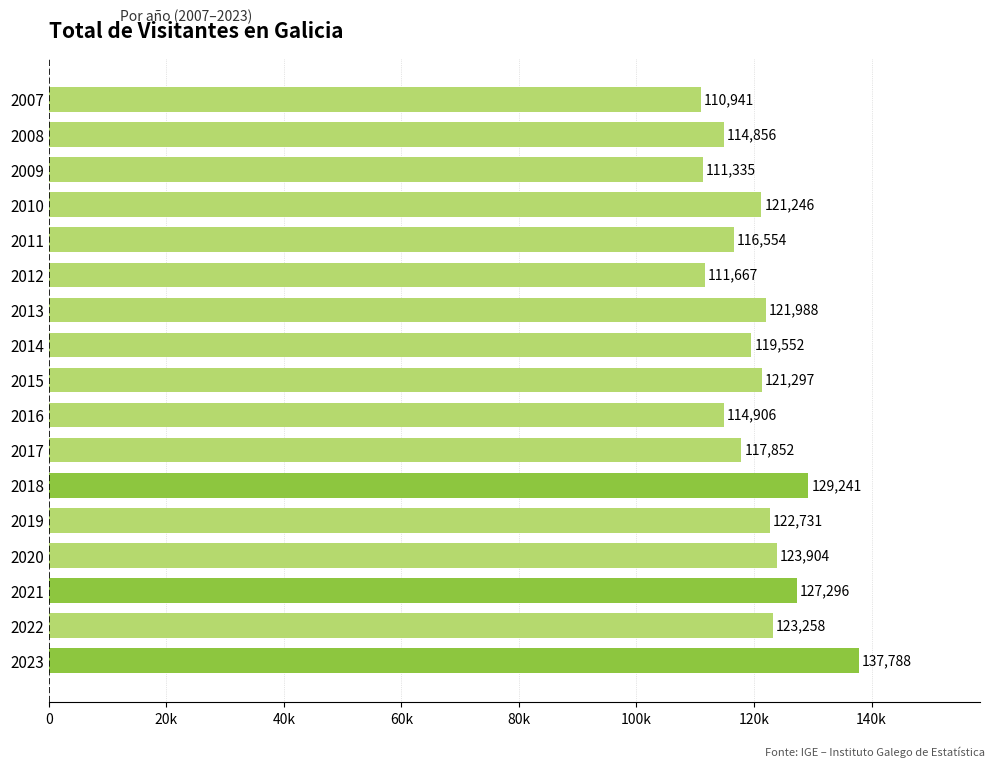

Are the bars horizontal?

Yes